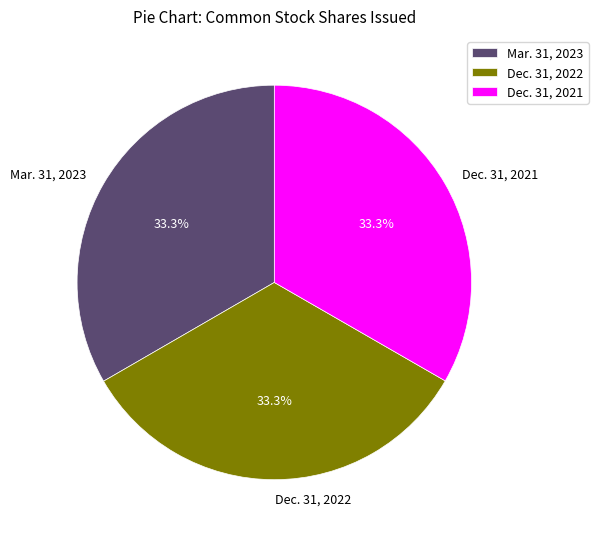

What percentage is the Dec. 31, 2021 slice, to the nearest percent?

33%